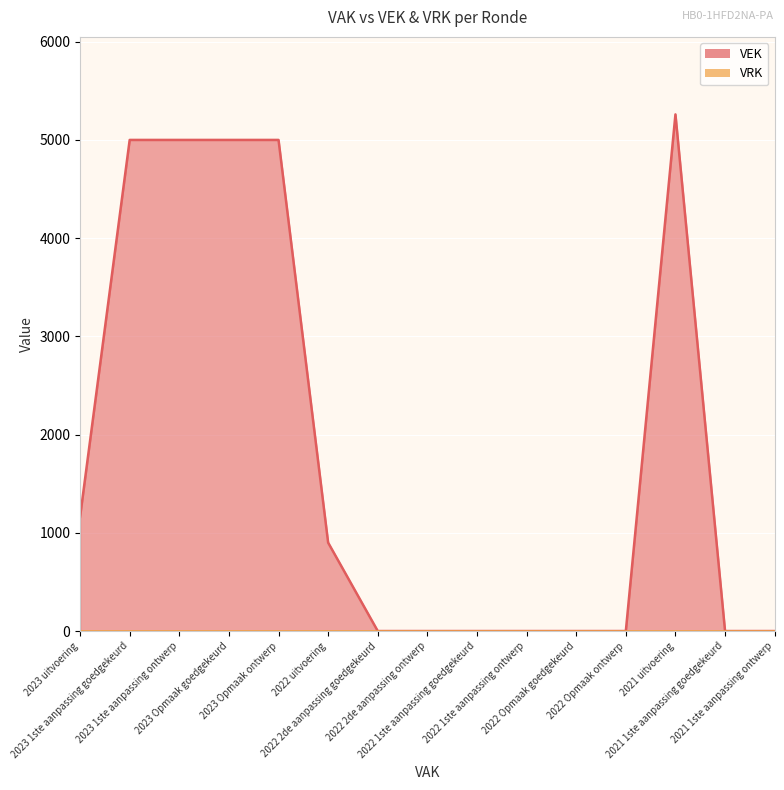

List the labels in order of value, smallest first.

2022 2de aanpassing goedgekeurd, 2022 2de aanpassing ontwerp, 2022 1ste aanpassing goedgekeurd, 2022 1ste aanpassing ontwerp, 2022 Opmaak goedgekeurd, 2022 Opmaak ontwerp, 2021 1ste aanpassing goedgekeurd, 2021 1ste aanpassing ontwerp, 2022 uitvoering, 2023 uitvoering, 2023 1ste aanpassing goedgekeurd, 2023 1ste aanpassing ontwerp, 2023 Opmaak goedgekeurd, 2023 Opmaak ontwerp, 2021 uitvoering